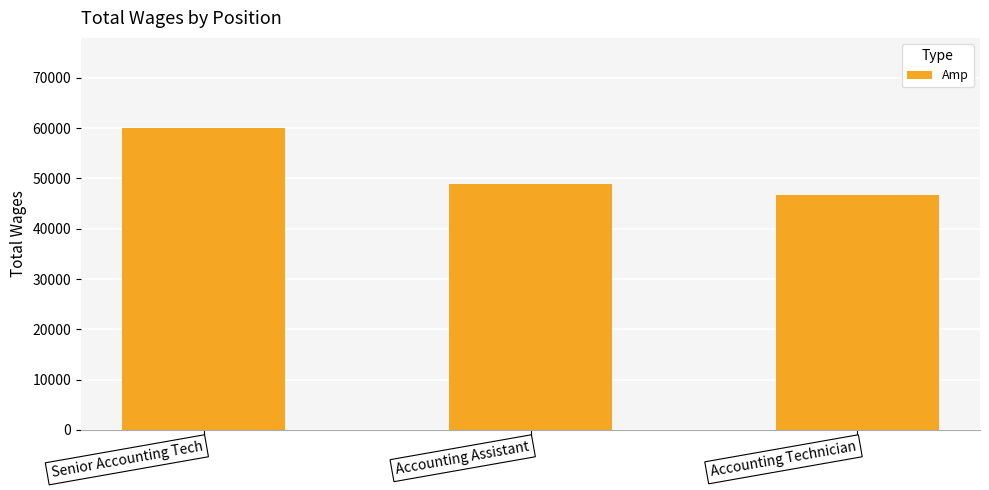

At which category does the chart reach its peak across all series?

Senior Accounting Tech